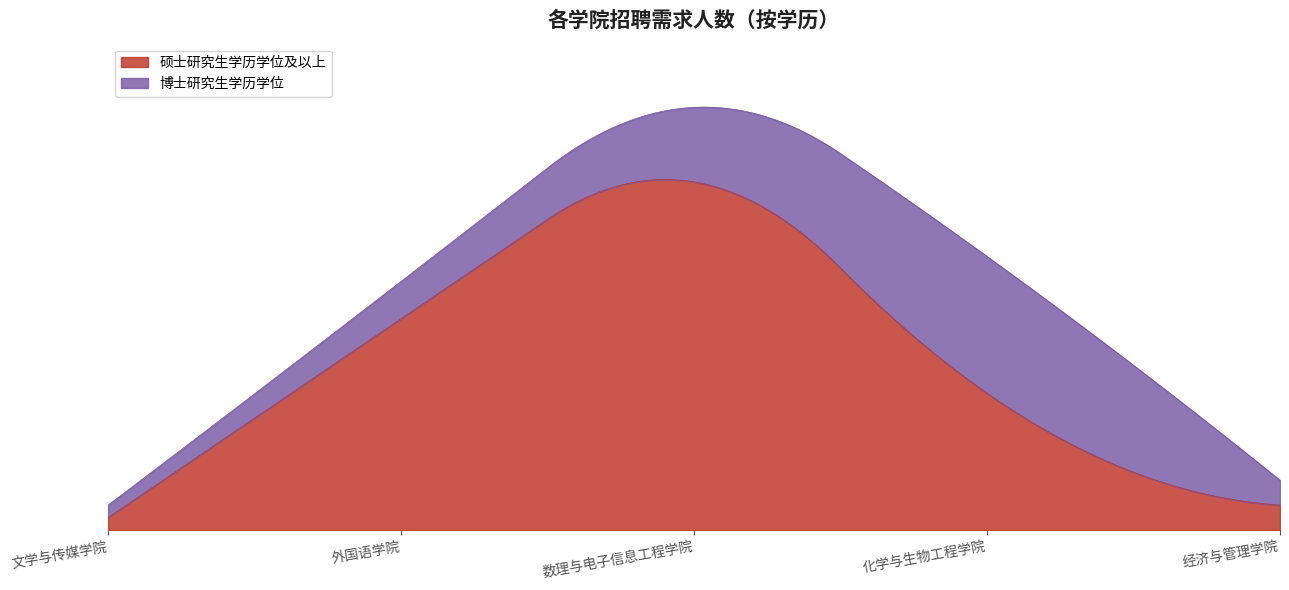

Which series has the largest total across all categories?

硕士研究生学历学位及以上